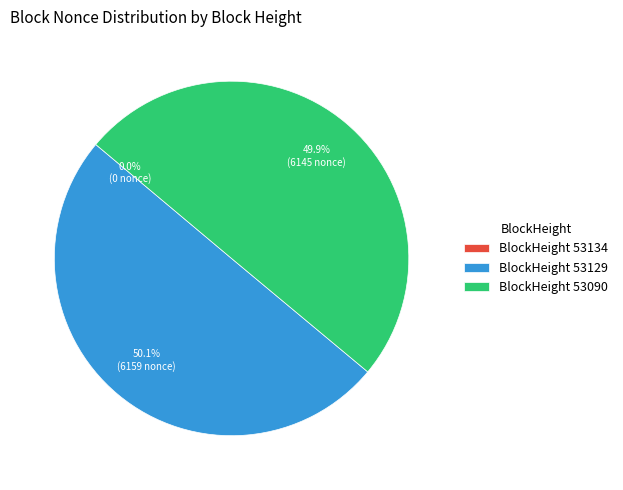

Combined, what portion of the pie is BlockHeight 53090 and BlockHeight 53129?

100.0%